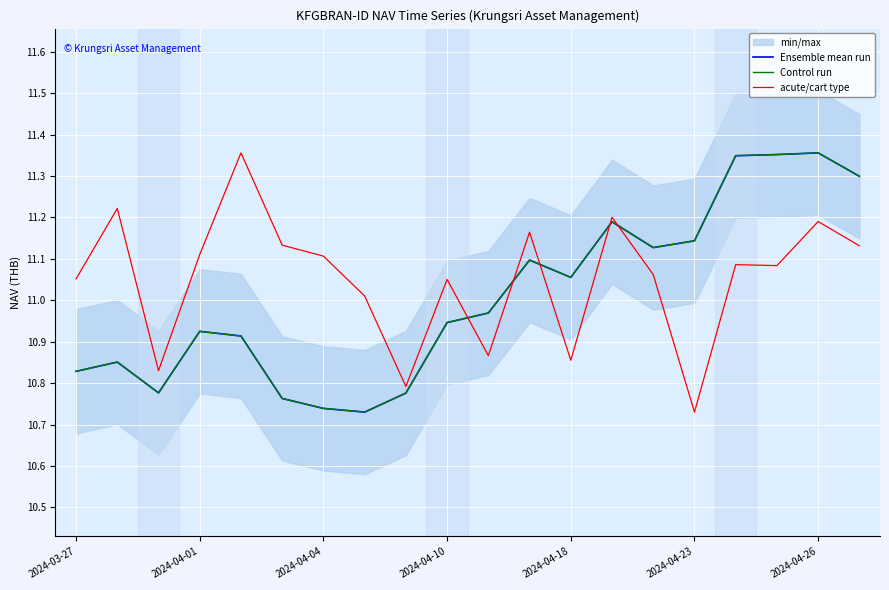

Does the chart display data point markers on the line(s)?

No